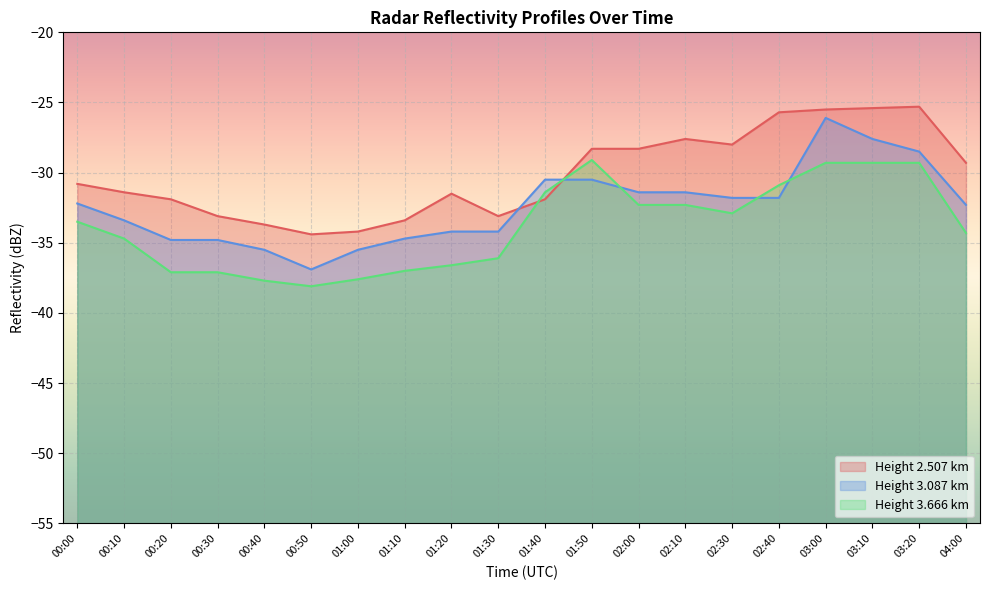

What is the average value of the 3.666 series?

-33.8